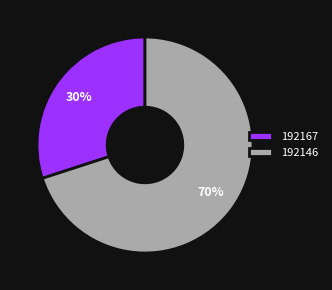

Does 192167 represent more than half of the total?

No